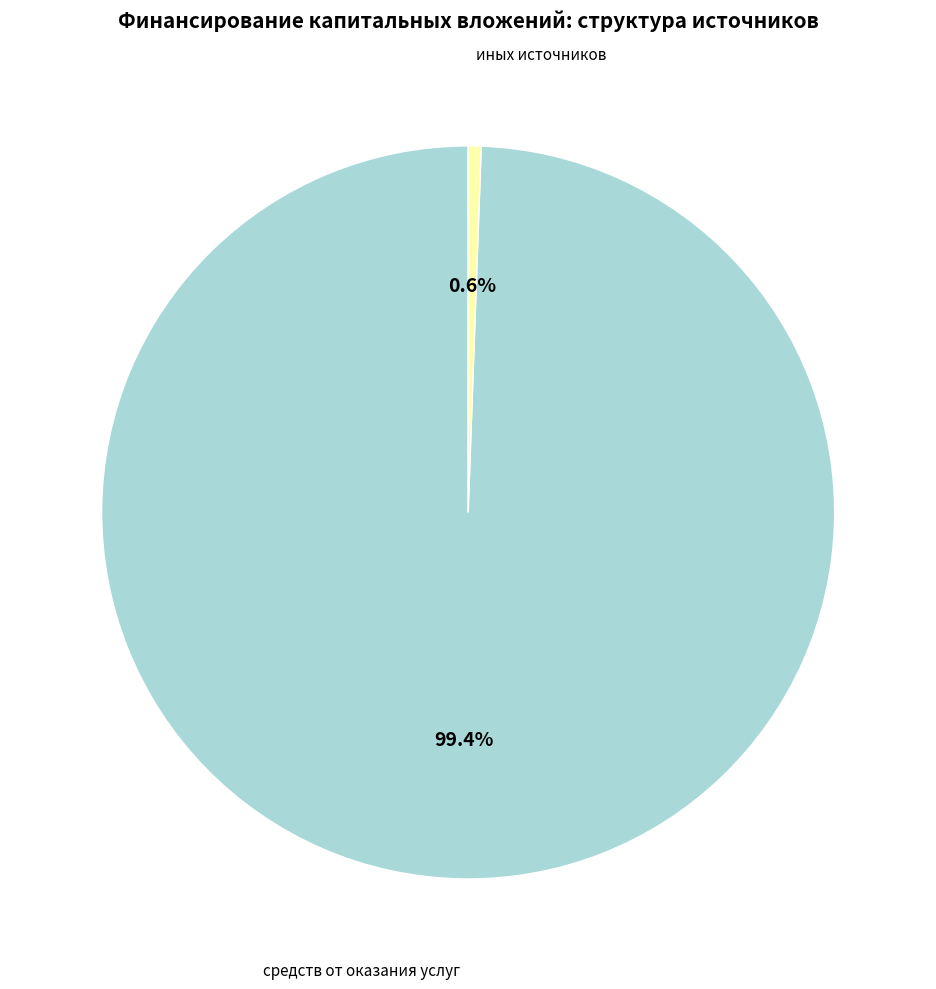

Is there any slice that represents more than half of the pie?

Yes